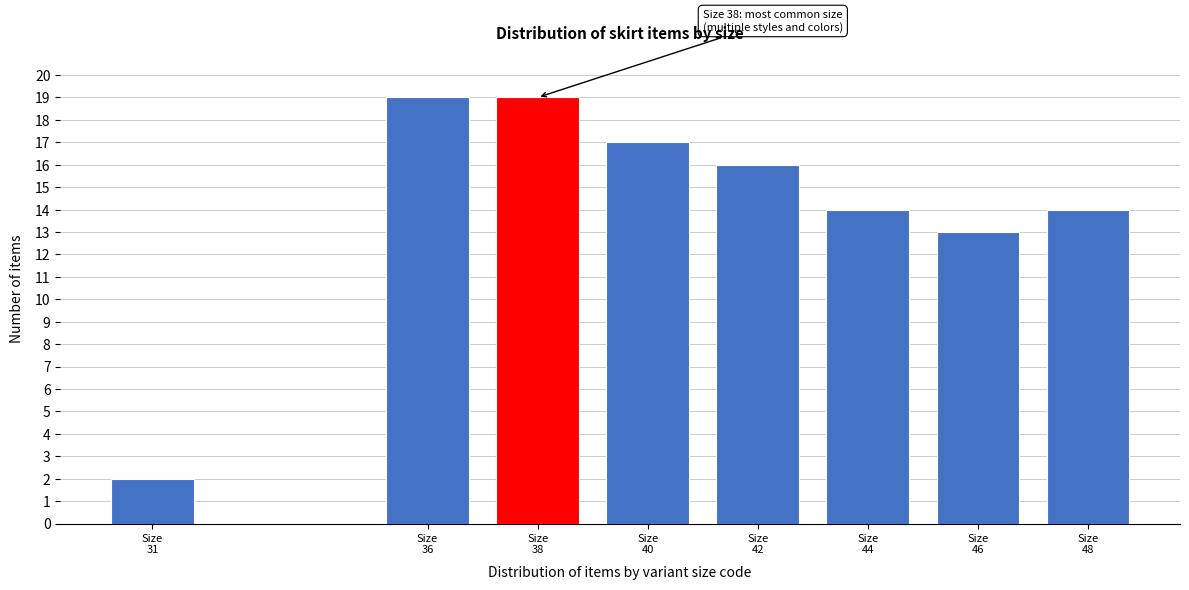

Reading left to right, transcribe all the data shown in this chart.

2	19	19	17	16	14	13	14